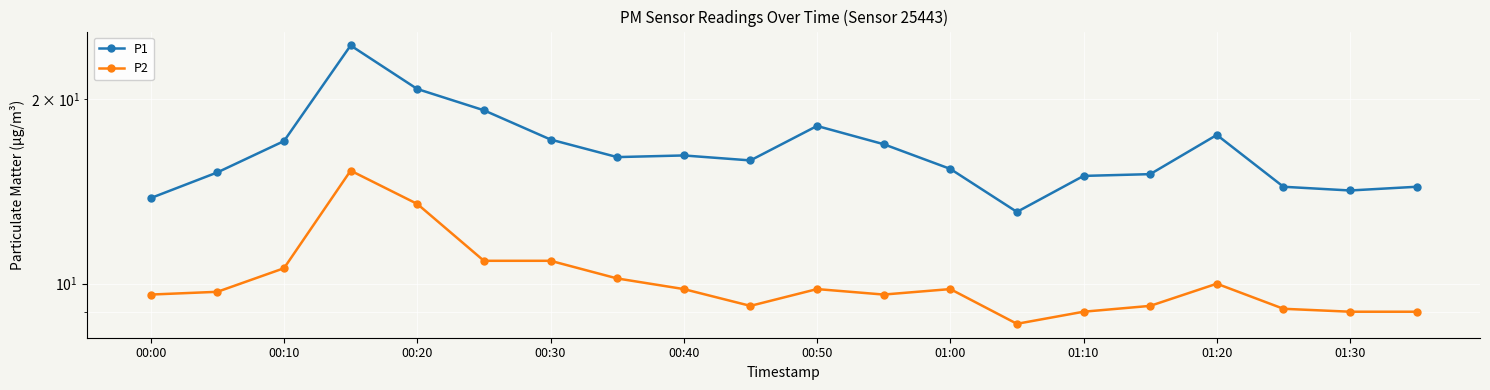

The value of P2 at 00:20 is 4.3. True or false?

False